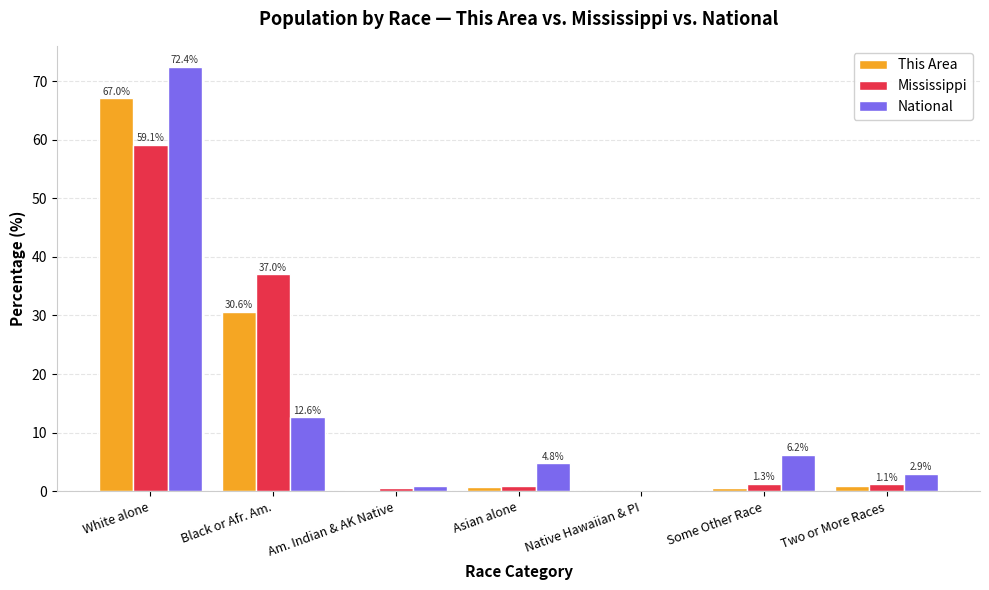

Between Some Other Race and Two or More Races, which series saw the biggest shift?

National